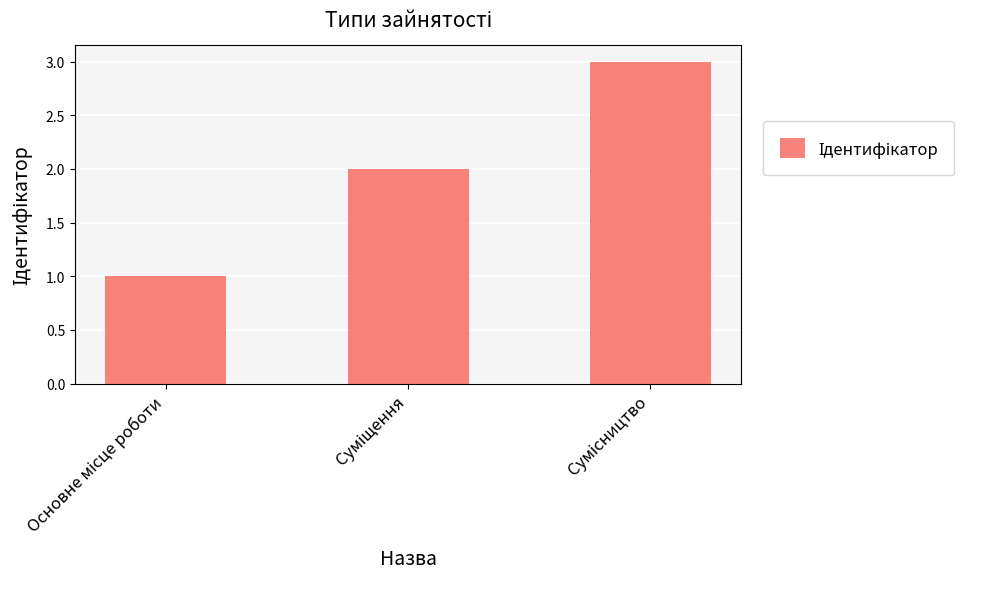

How many bars are there in total?

3